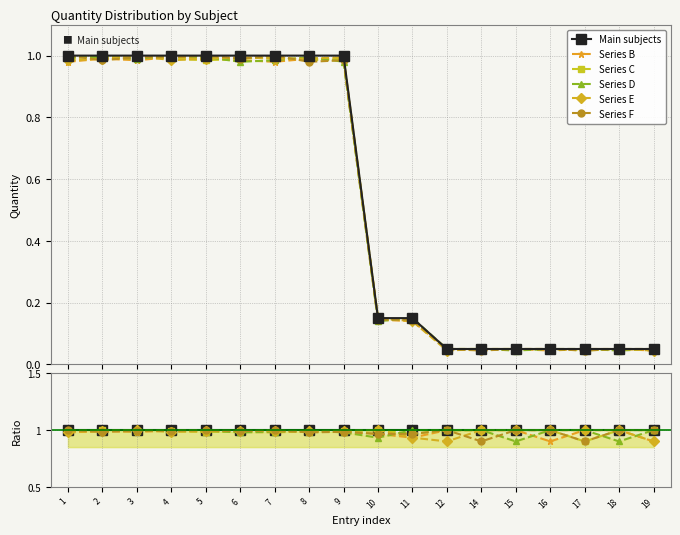

True or false: Series D has more than 0 points higher than both neighbors.

True